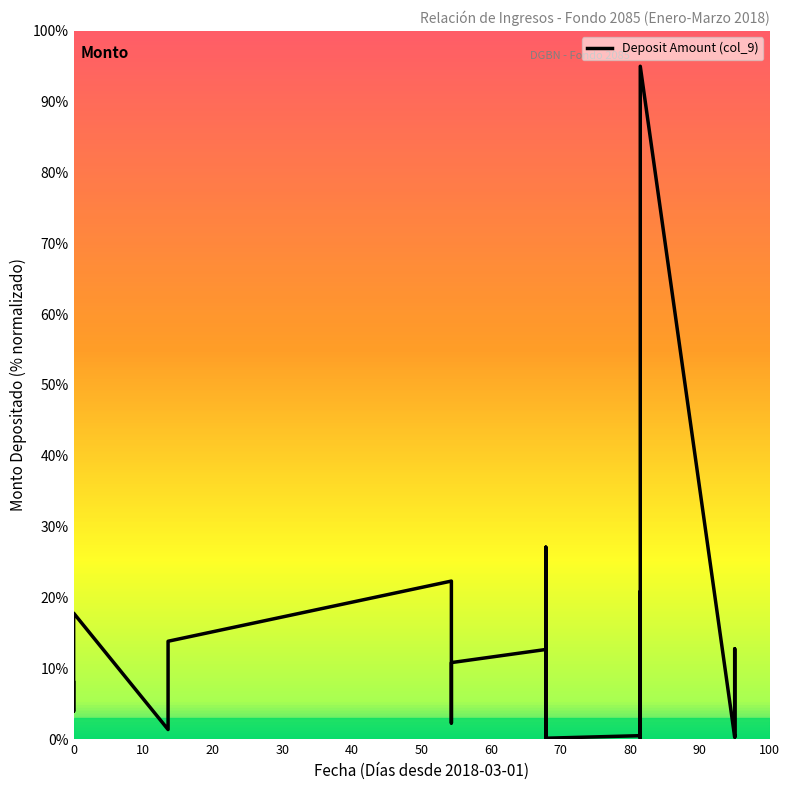

How many values are below 3?

11